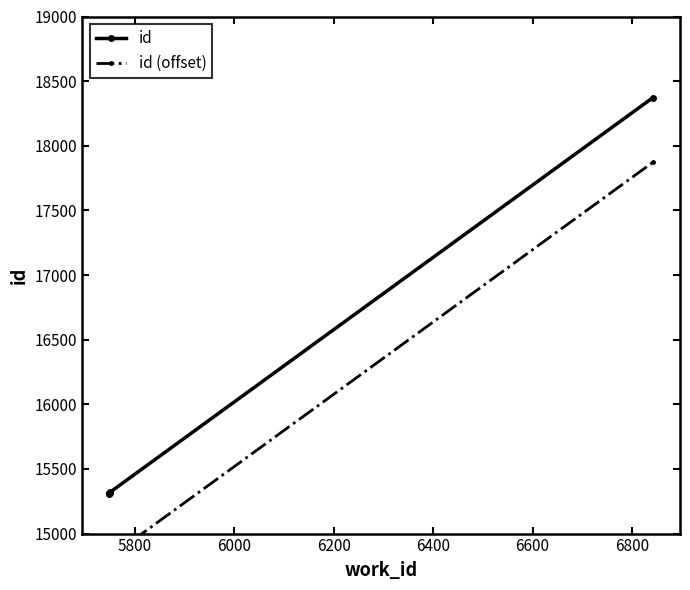

True or false: id (offset) and id cross at least once.

False